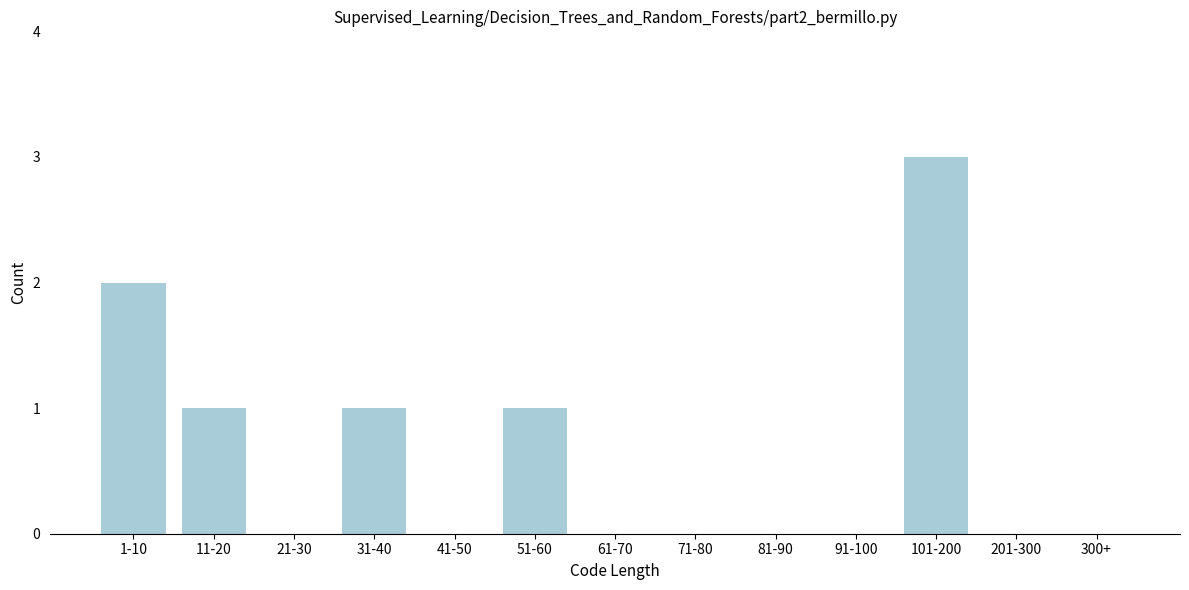

Reading left to right, what are all the values shown in this chart?

1-10=2	11-20=1	21-30=0	31-40=1	41-50=0	51-60=1	61-70=0	71-80=0	81-90=0	91-100=0	101-200=3	201-300=0	300+=0